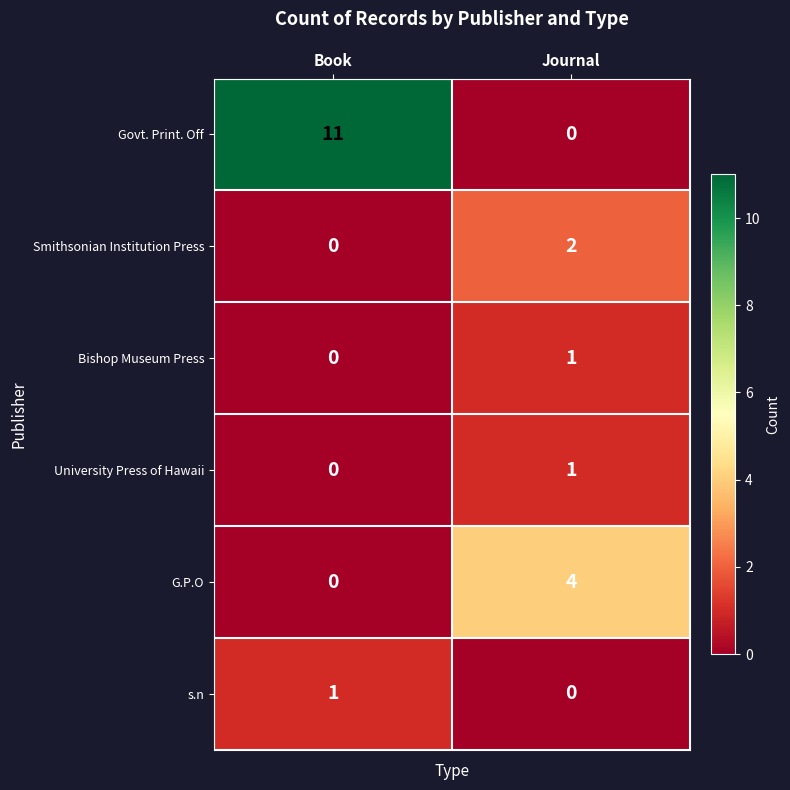

At which label is University Press of Hawaii closest to 0?

Book